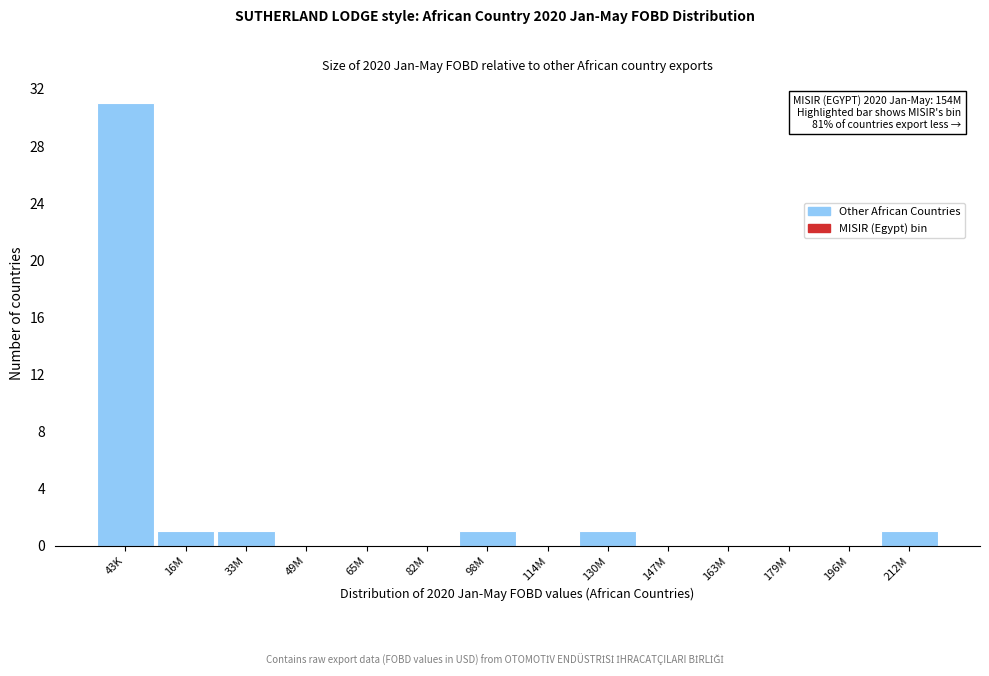

Reading left to right, what are all the values shown in this chart?

43K=31	16M=1	33M=1	49M=0	65M=0	82M=0	98M=1	114M=0	130M=1	147M=0	163M=0	179M=0	196M=0	212M=1